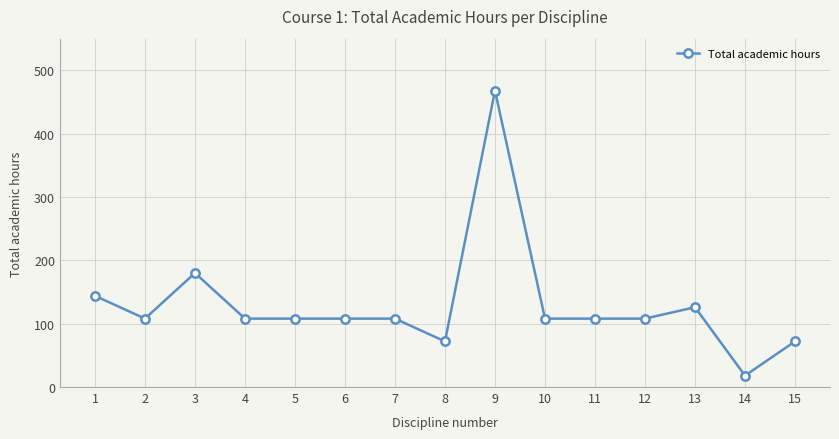

How many data points are less than 108?

3